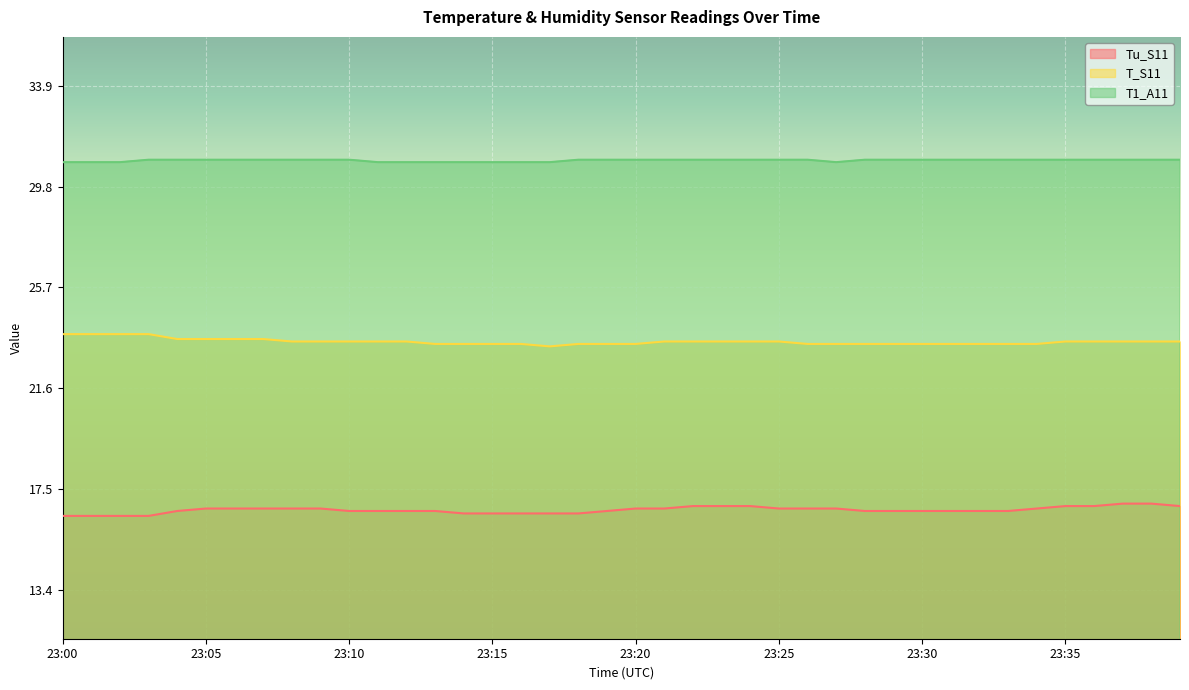

Is it true that Tu_S11 equals 9.1 at 23:04?

False